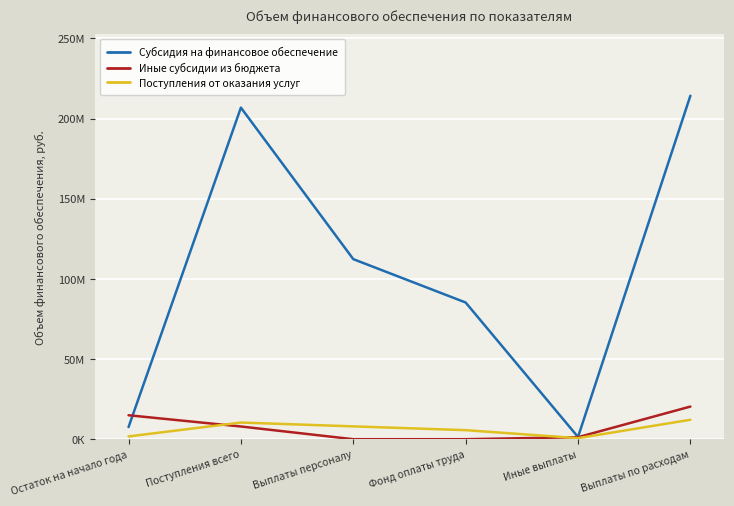

True or false: Субсидия на финансовое обеспечение and Поступления от оказания услуг intersect in this chart.

False